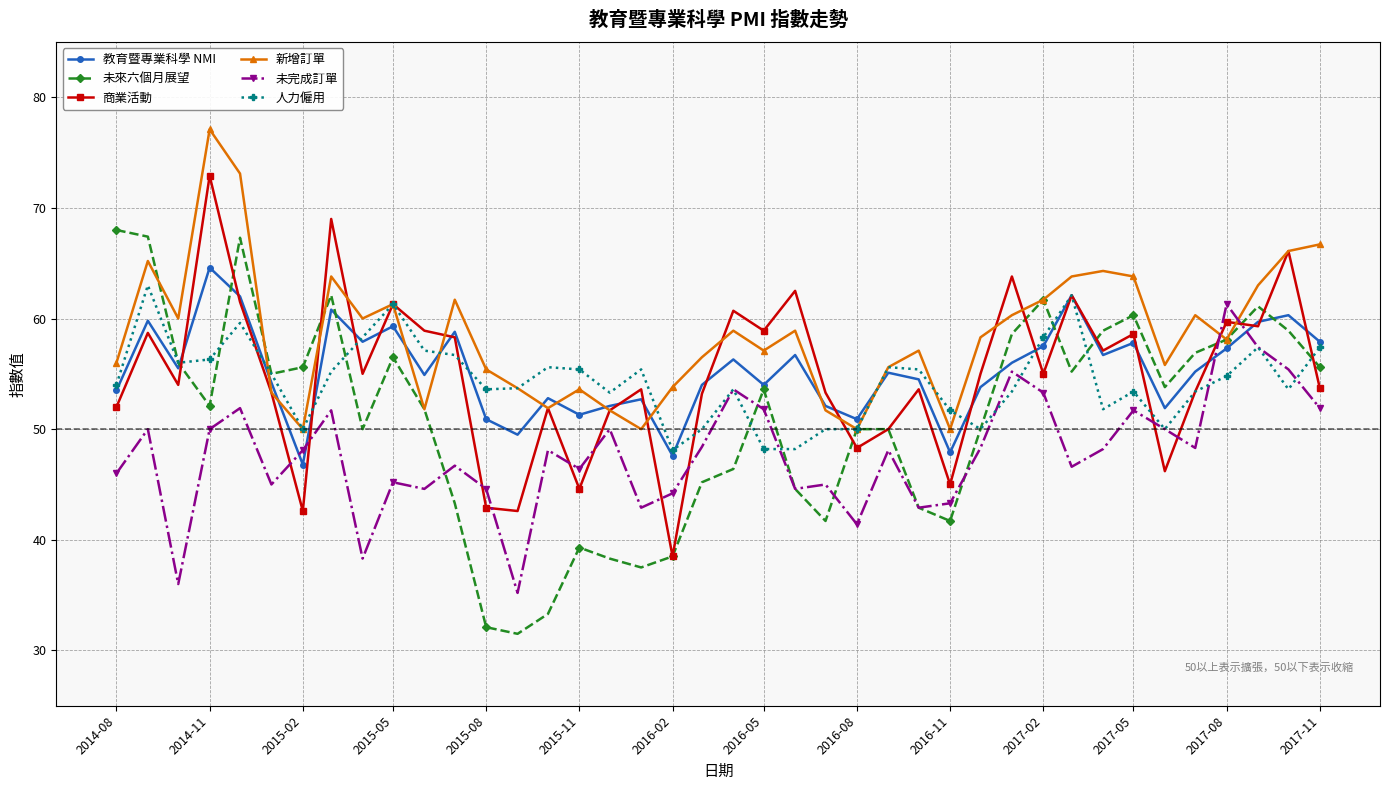

Which series has the largest total across all categories?

新增訂單